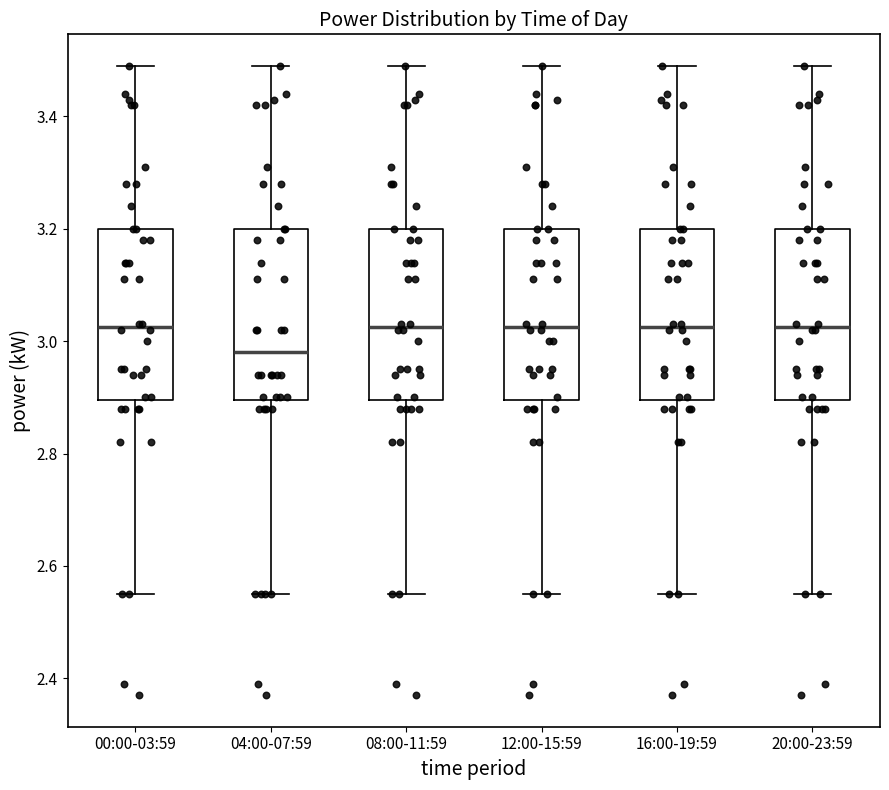

Reading left to right, transcribe this box plot: for each box, give where its median line is, the range the box spans, and where its two whiskers end, as read against the y-axis. The values are not printed on the chart, so give them approximately, as read against the axis.

00:00-03:59: median 3.02, box 2.90 to 3.20, whiskers 2.56 to 3.50
04:00-07:59: median 2.98, box 2.90 to 3.20, whiskers 2.56 to 3.50
08:00-11:59: median 3.02, box 2.90 to 3.20, whiskers 2.56 to 3.50
12:00-15:59: median 3.02, box 2.90 to 3.20, whiskers 2.56 to 3.50
16:00-19:59: median 3.02, box 2.90 to 3.20, whiskers 2.56 to 3.50
20:00-23:59: median 3.02, box 2.90 to 3.20, whiskers 2.56 to 3.50